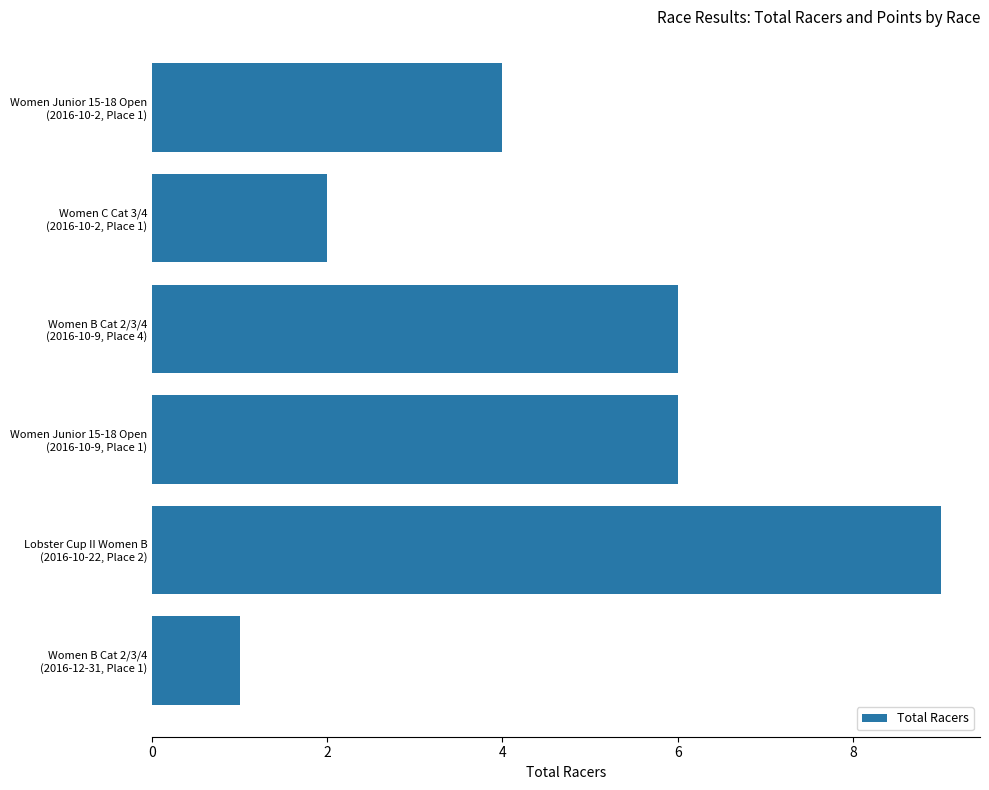

What is the average value?

5